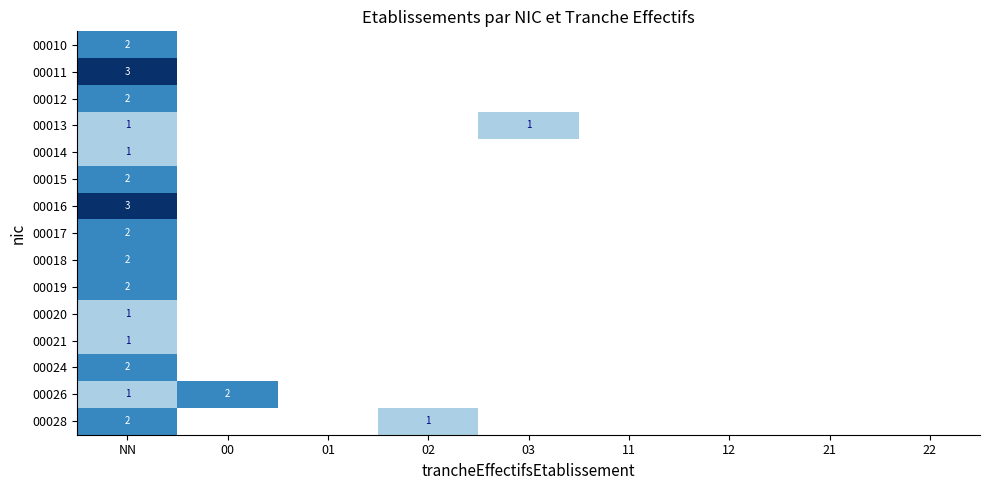

The value of 00013 at 03 is 2. True or false?

False